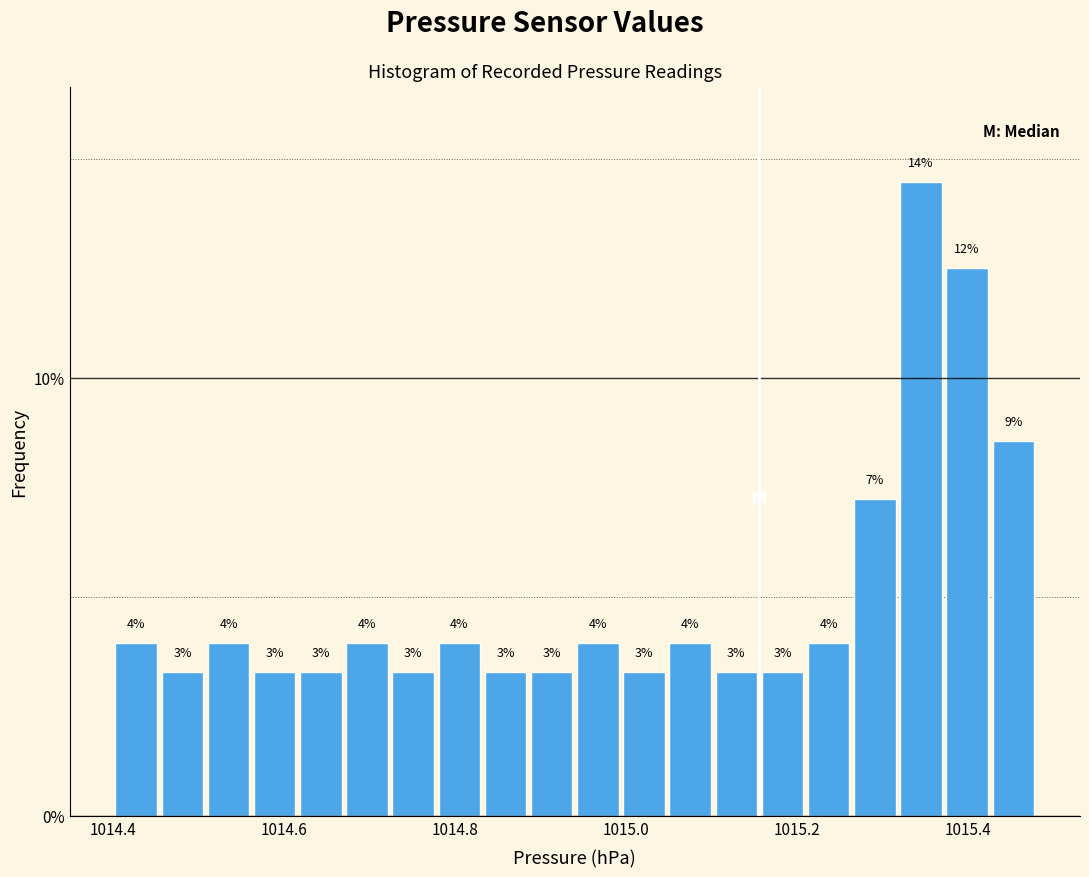

Read against the x-axis, roughly where is the centre of the tallest bar?

1015.34